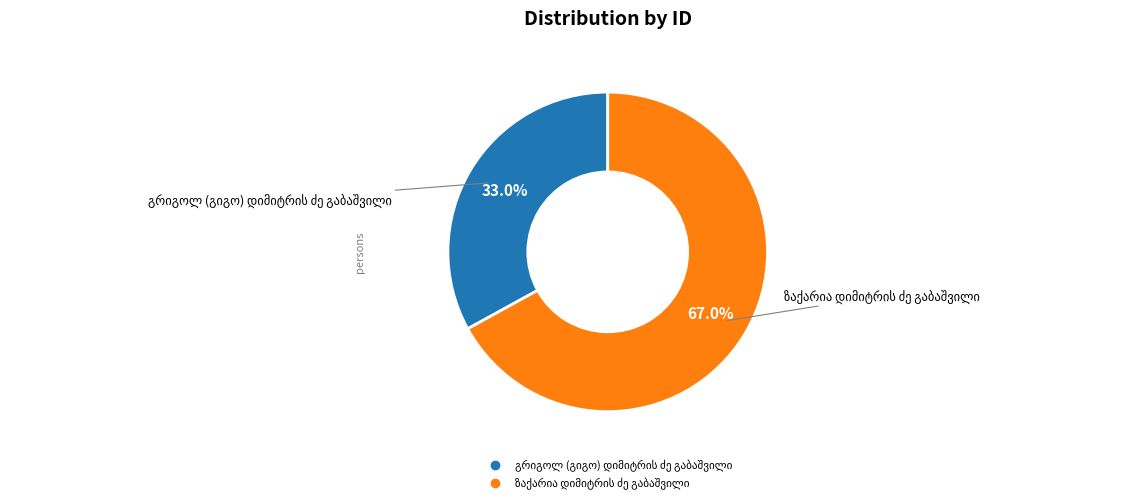

Is there a majority slice in this chart?

Yes